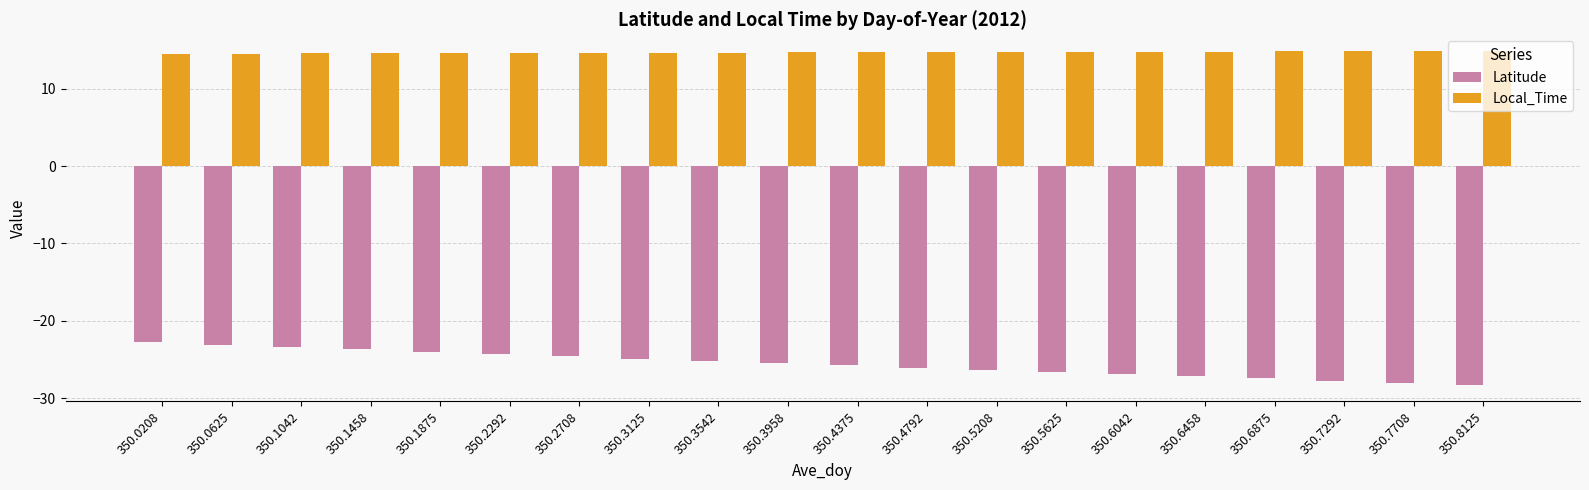

What is the total value across all series at 350.6875?

-12.6